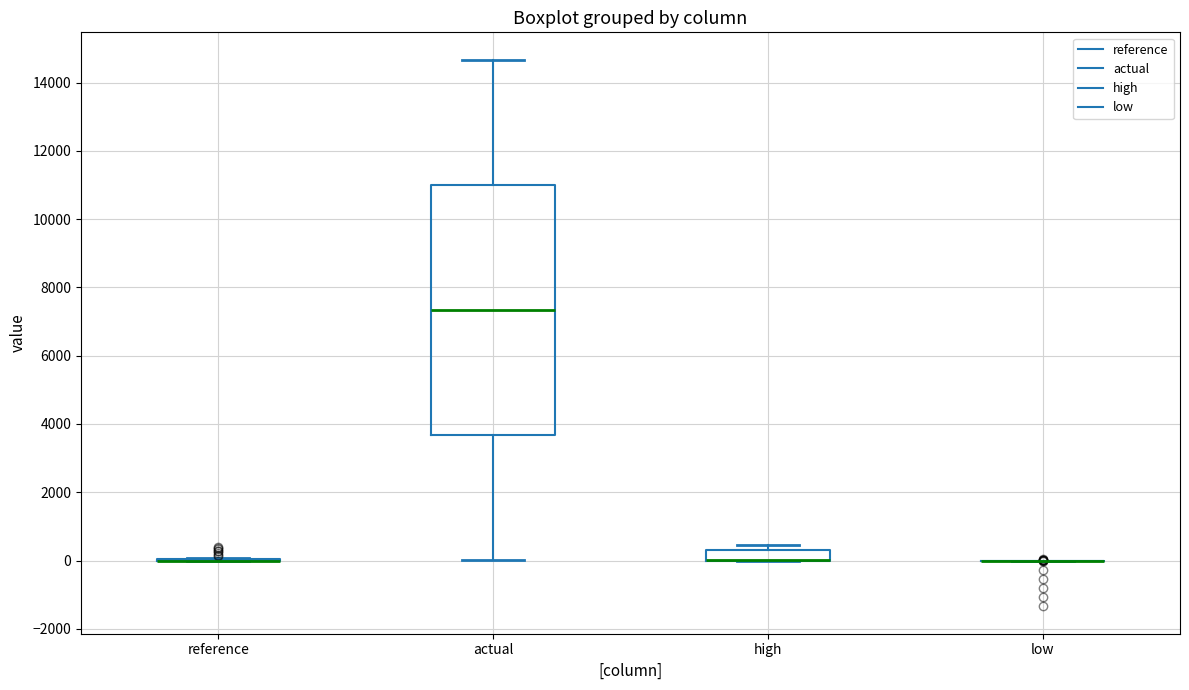

Reading left to right, read every box against the y-axis: the position of its median line, the range the box covers, and the ends of its whiskers. The values are not printed on the chart, so give them approximately, as read against the axis.

reference: box collapsed to a line at 0, whiskers 0 to 0
actual: median 7400, box 3600 to 11000, whiskers 0 to 14600
high: median 0 (drawn on the box's lower edge), box 0 to 400, whiskers 0 to 400 (above the box's upper edge)
low: box collapsed to a line at 0, whiskers 0 to 0